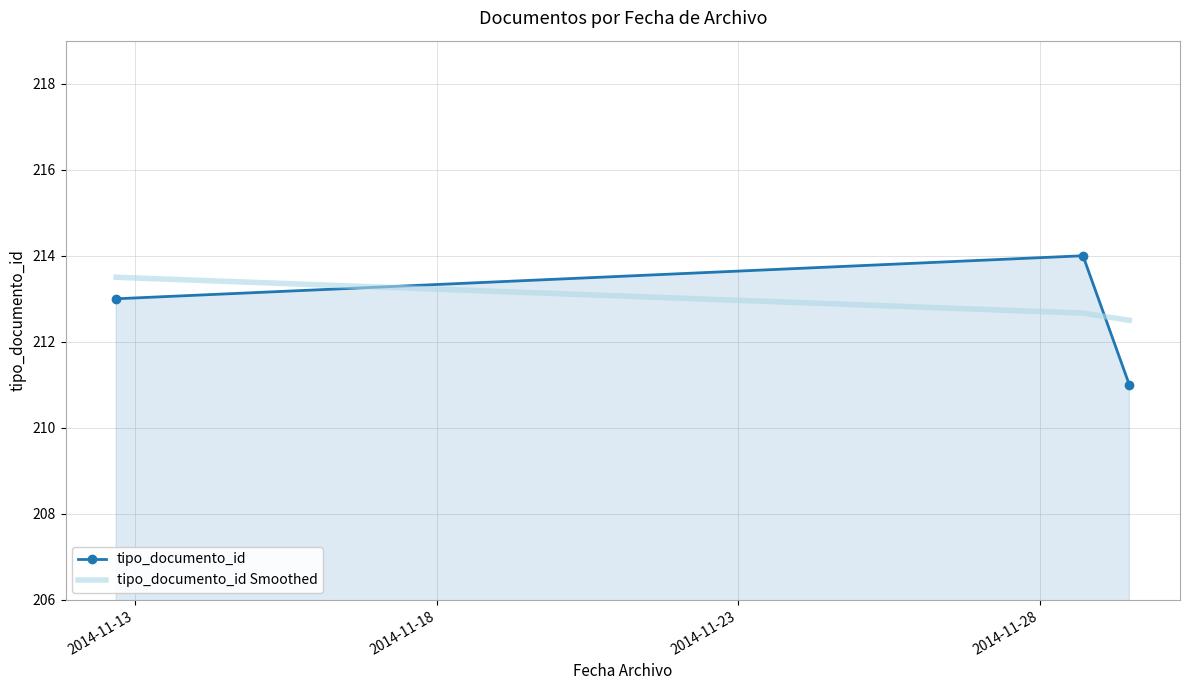

What is the minimum value for tipo_documento_id?

211.0